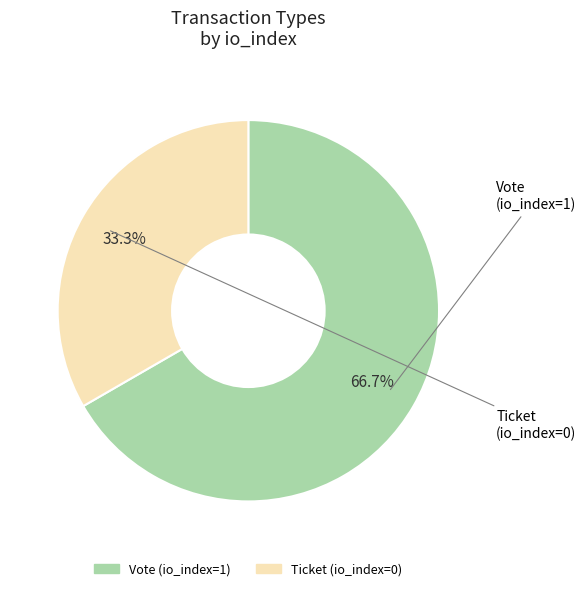

How many slices are in this pie chart?

2